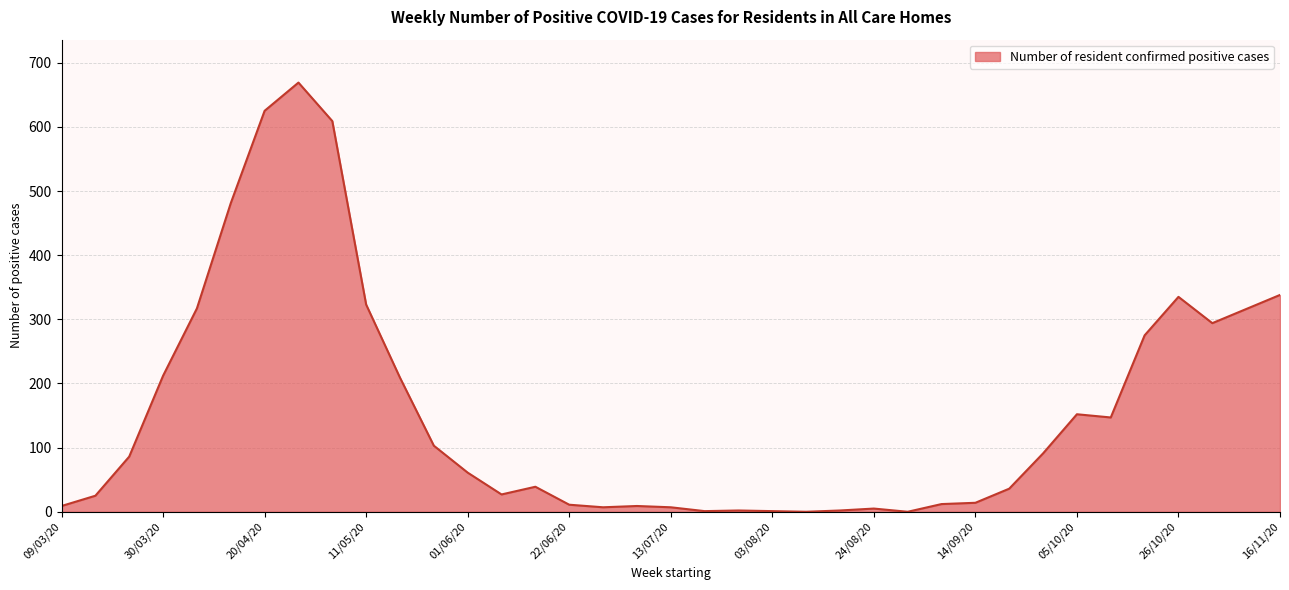

What is the difference between the maximum and minimum values?

669